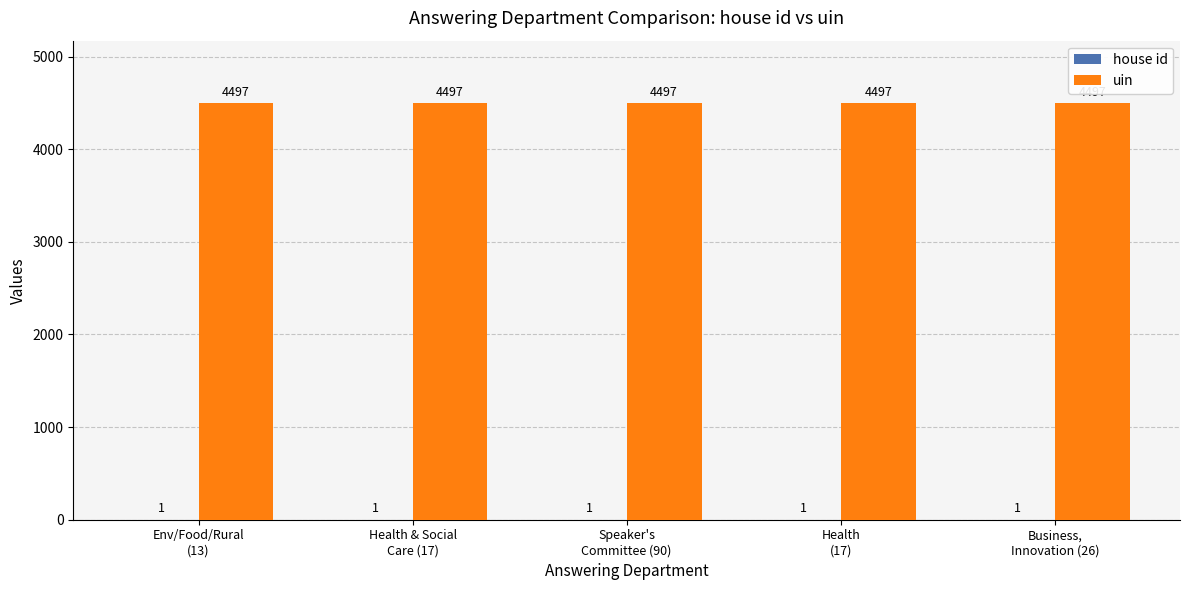

What is the greatest value displayed?

4497